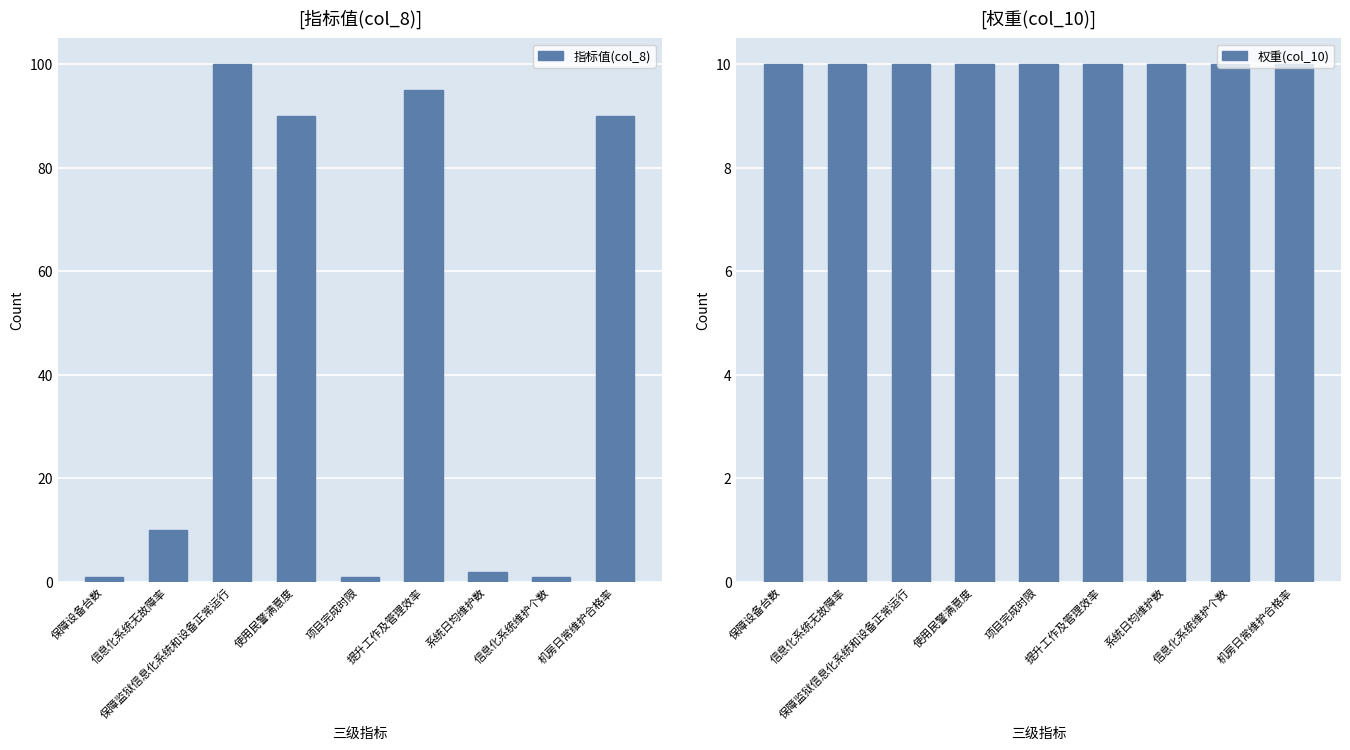

What are all the series names shown in the legend?

指标值(col_8), 权重(col_10)